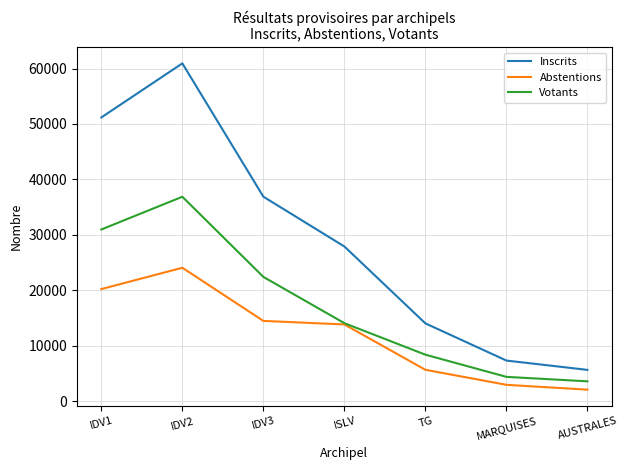

What is the difference between the second highest and minimum values in the Votants series?

27393